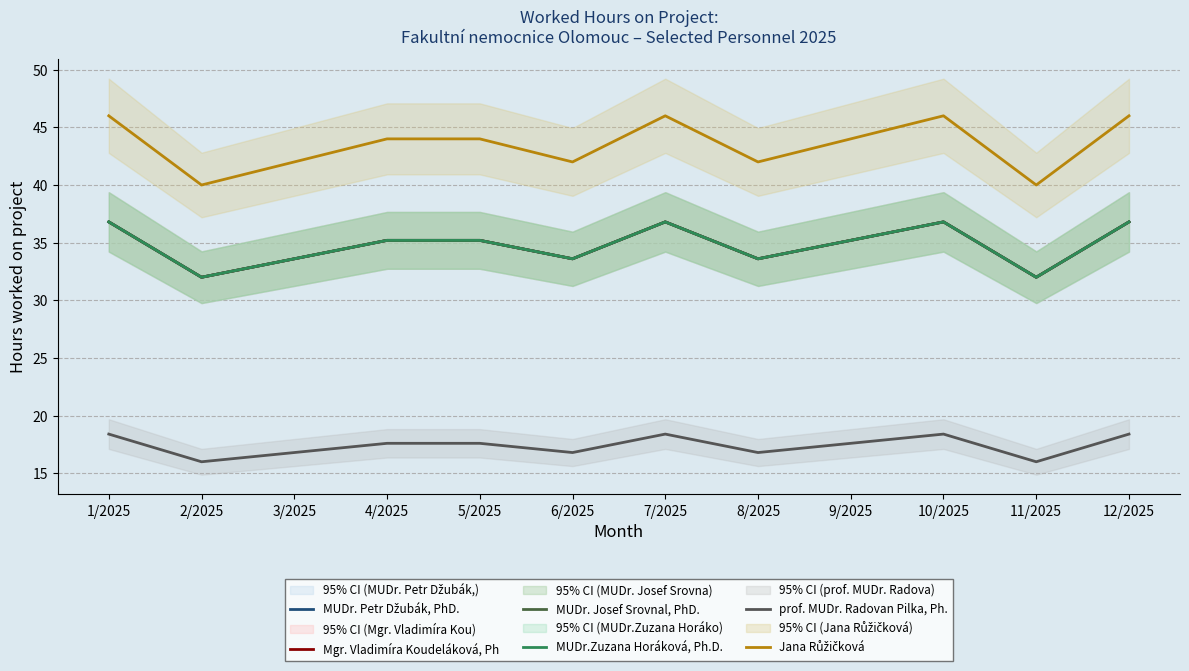

Is this an area chart (filled region under the line)?

No